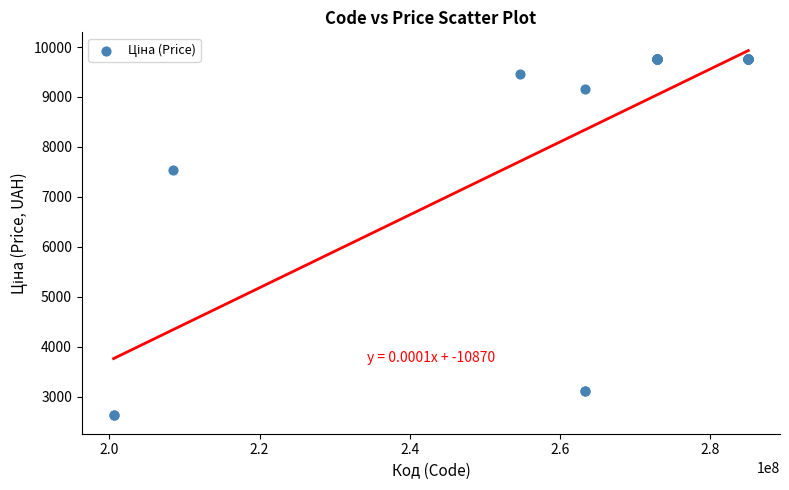

What Y value in the scatter plot is closest to 6192?

7530.7